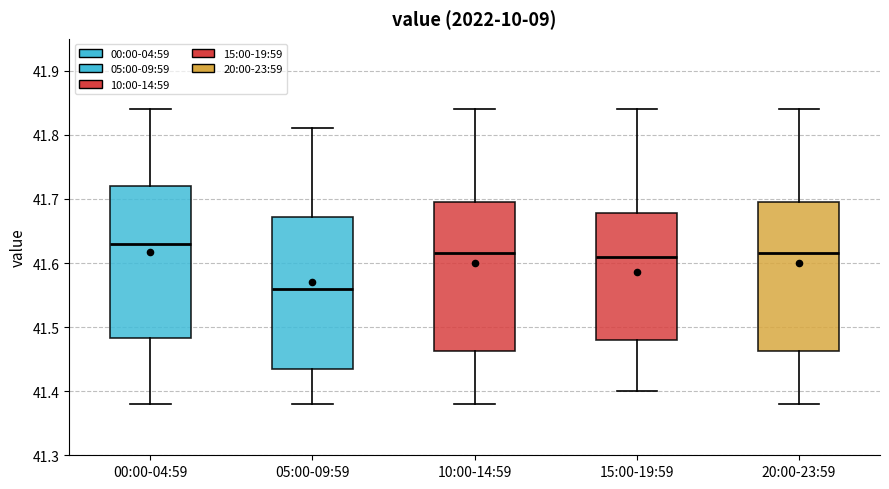

Which box's median line is the lowest?

05:00-09:59